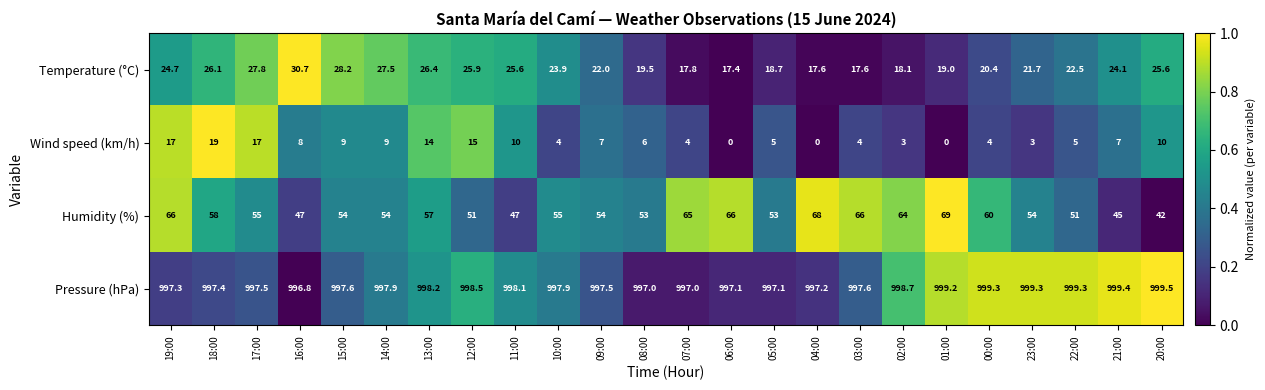

How many distinct data groups are displayed?

4